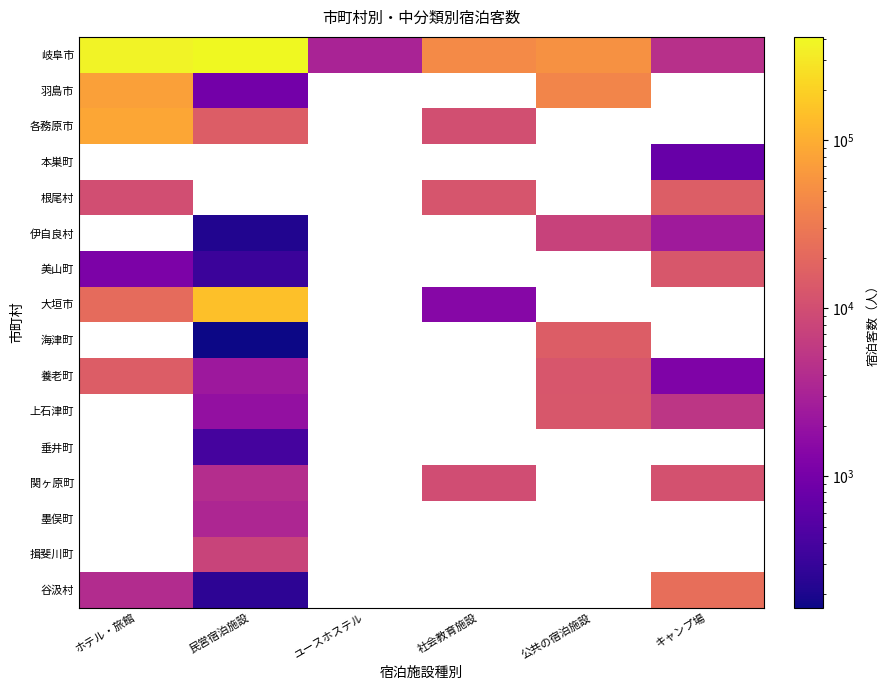

At which label does 養老町 reach its minimum?

キャンプ場